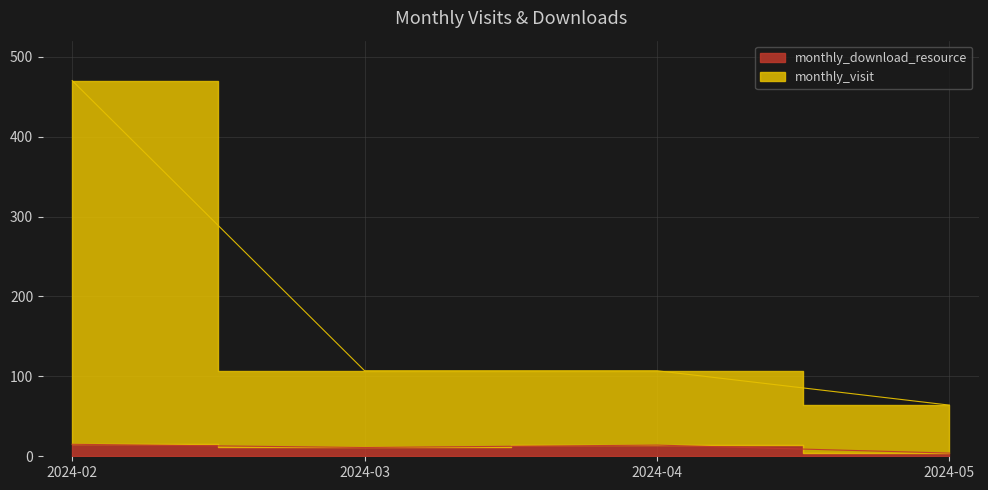

Where is the first local maximum for monthly_download_resource?

2024-04